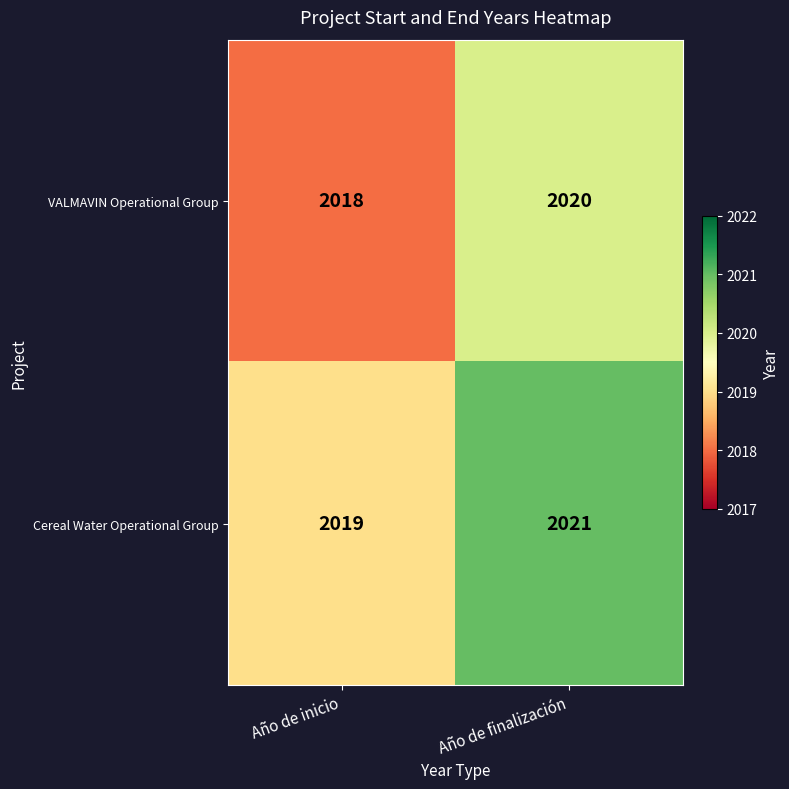

Where is Cereal Water Operational Group nearest to the value 2020?

Año de inicio